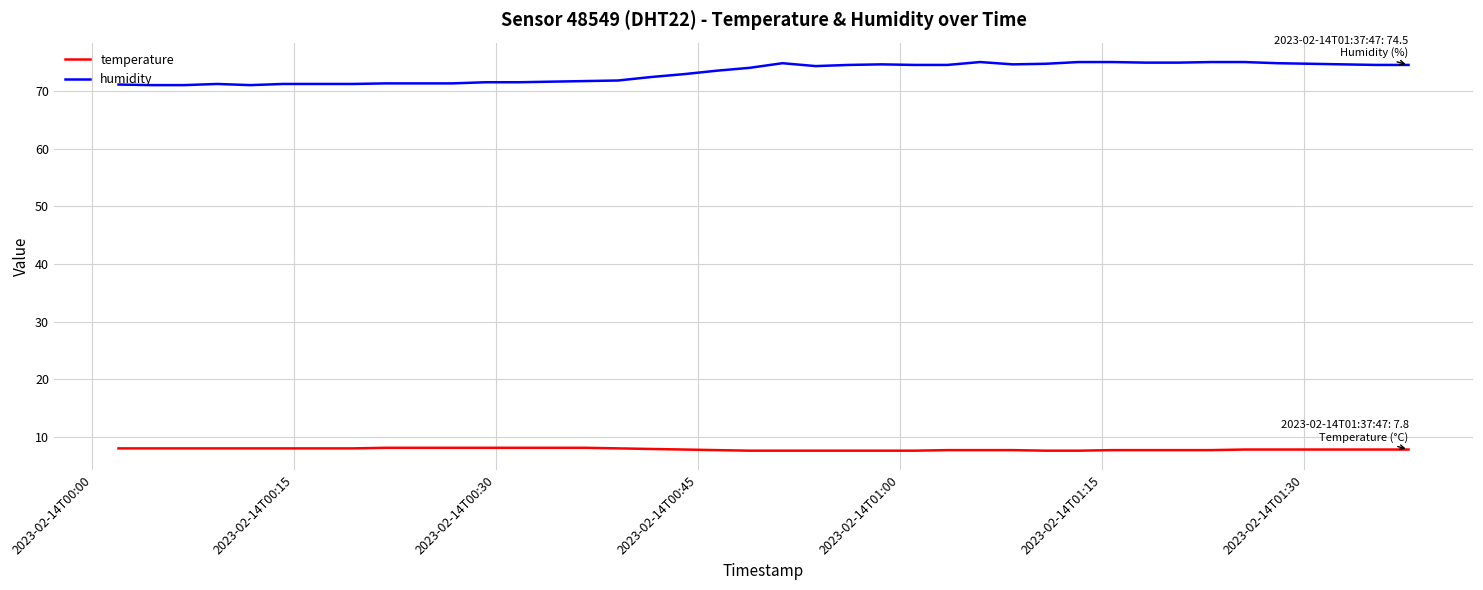

Which series has the largest total across all categories?

humidity